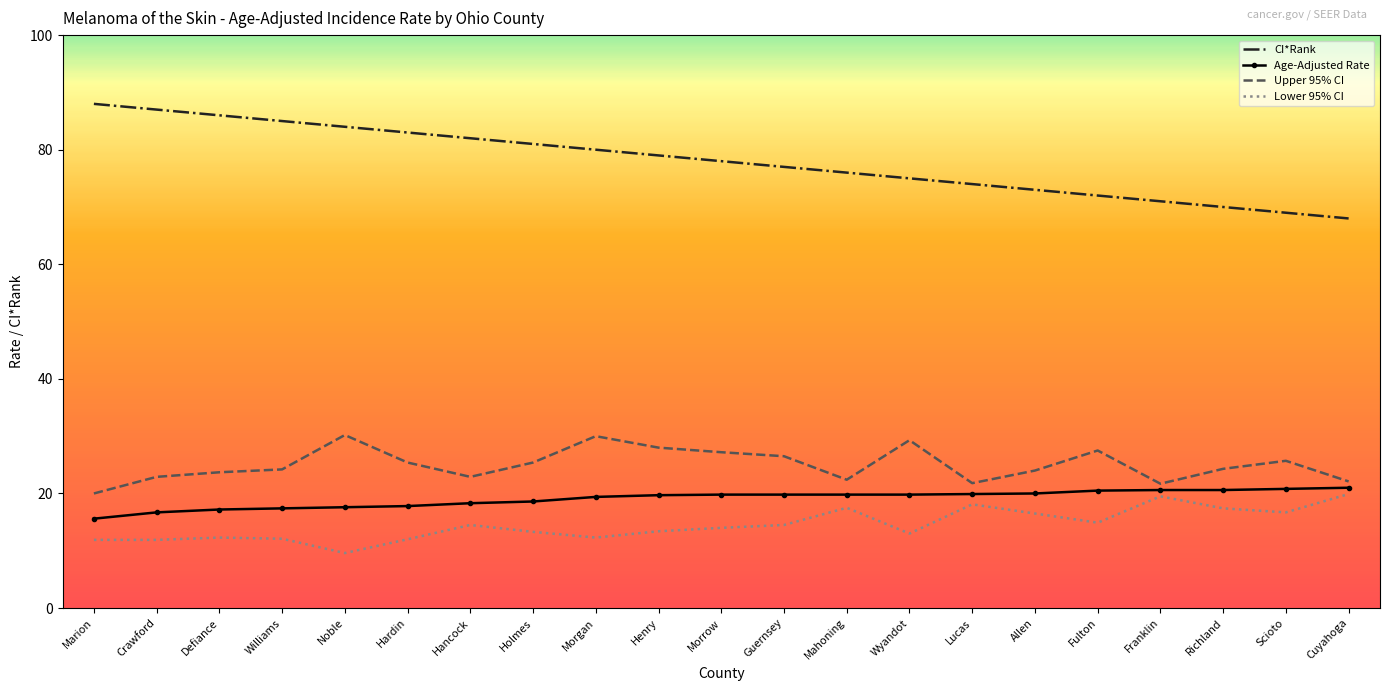

How many categories are shown in the chart?

21